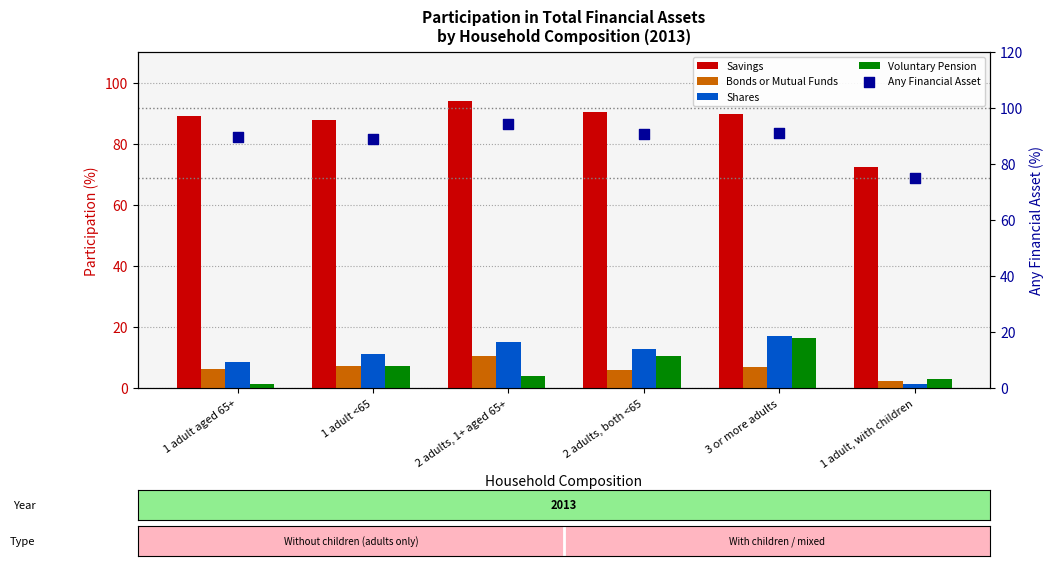

At which category is the sum across all series the highest?

3 or more adults